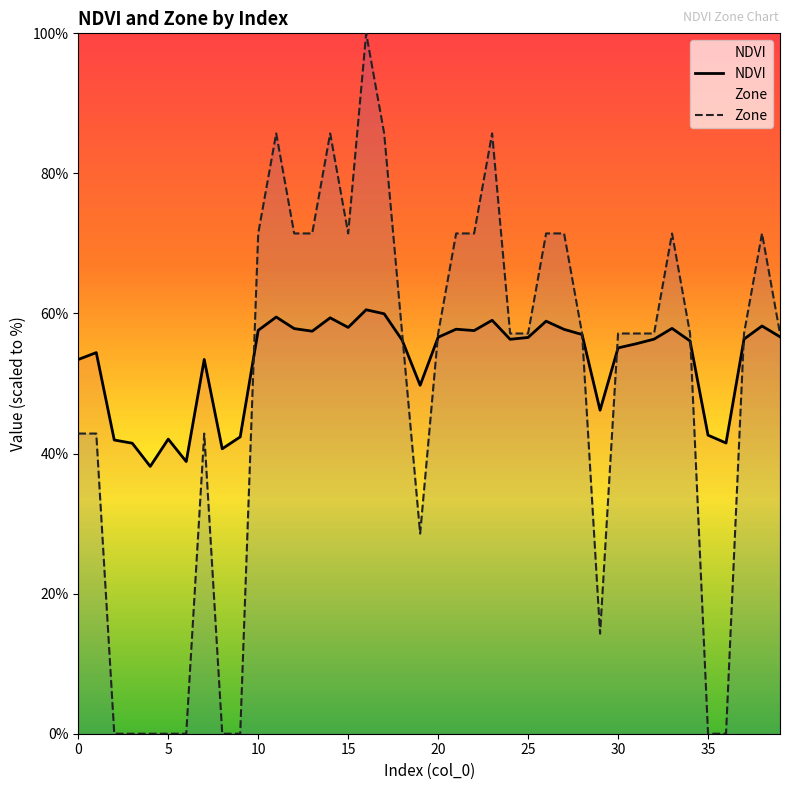

Which series ends up on top after the final intersection of Zone and NDVI?

Zone